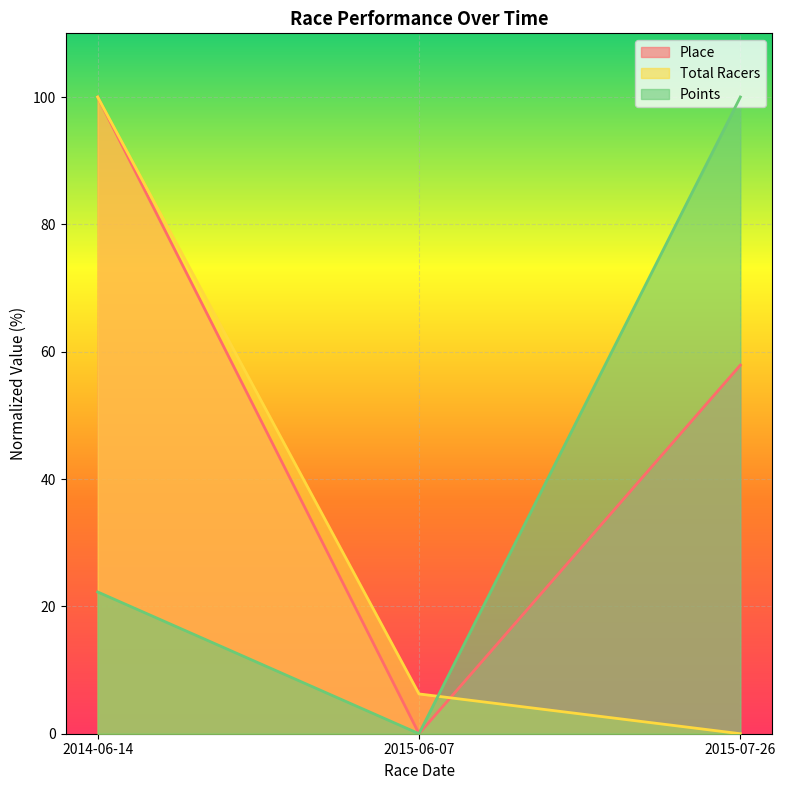

Which series changed the most between 2015-06-07 and 2015-07-26?

Points